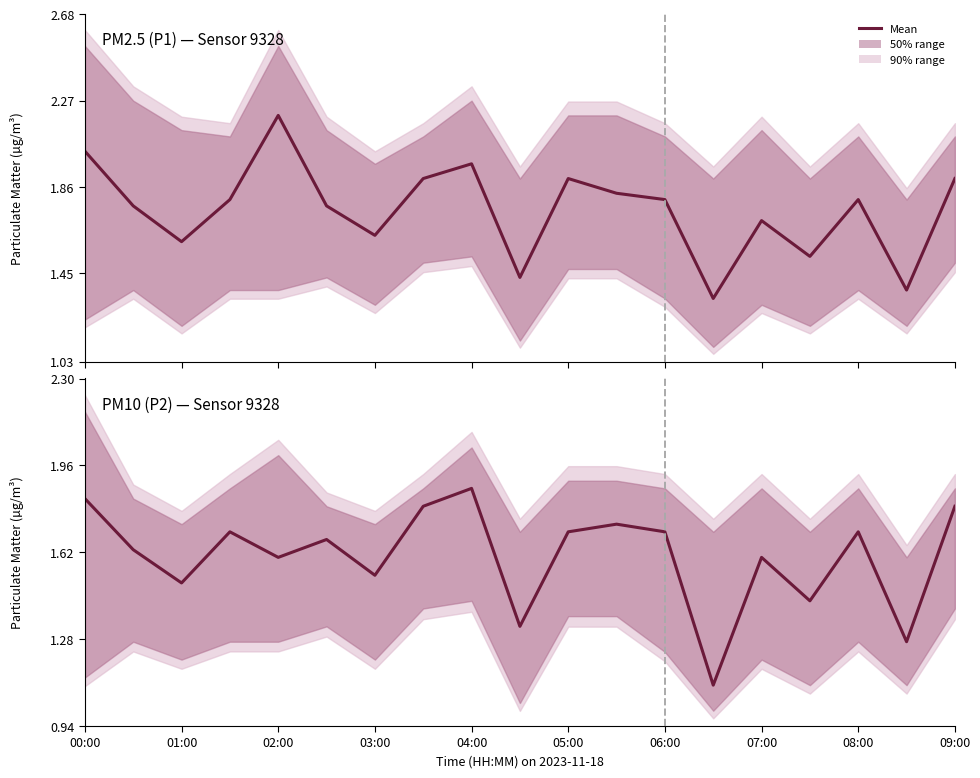

The value at 13 is 0.5. True or false?

False